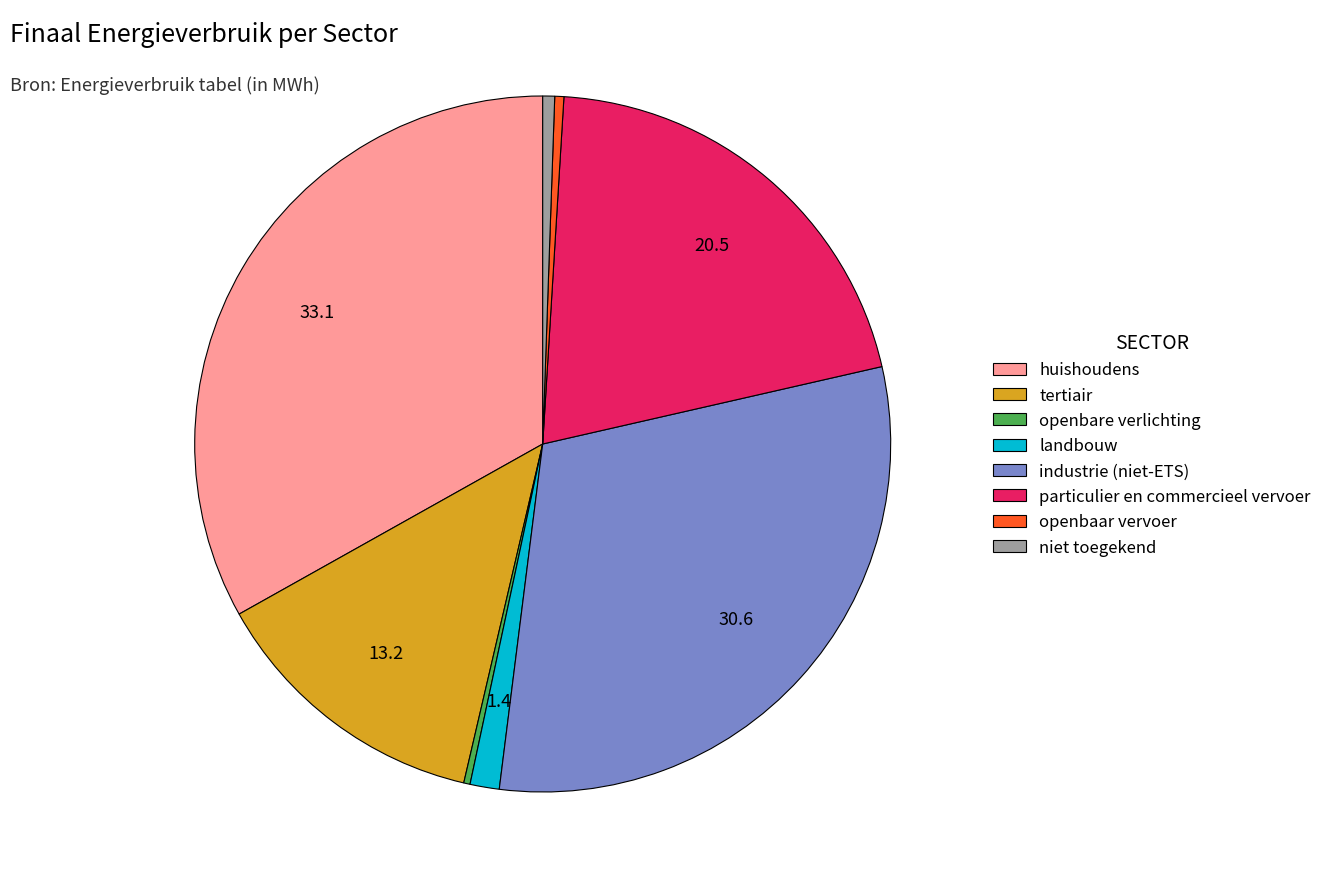

How many slices are in this pie chart?

8